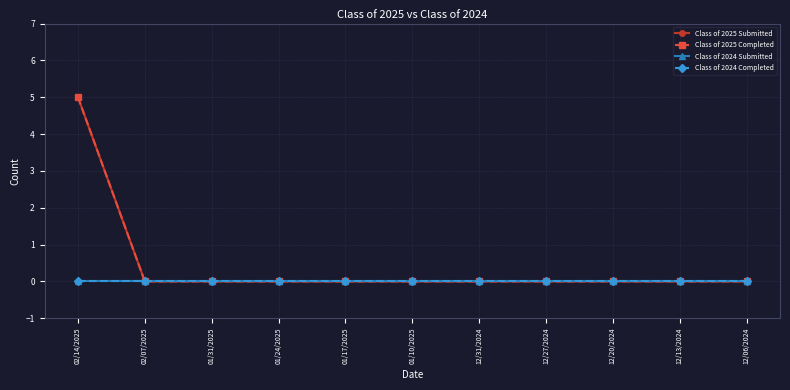

Is this an area chart (filled region under the line)?

No